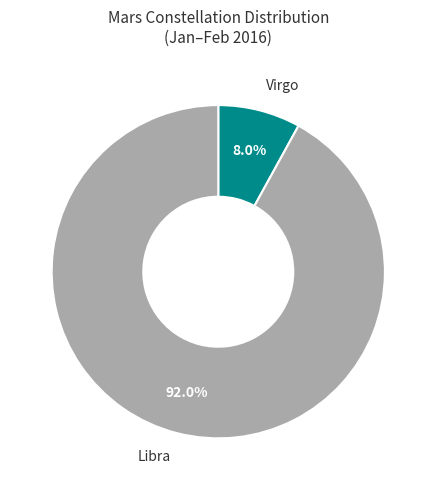

Is there a majority slice in this chart?

Yes